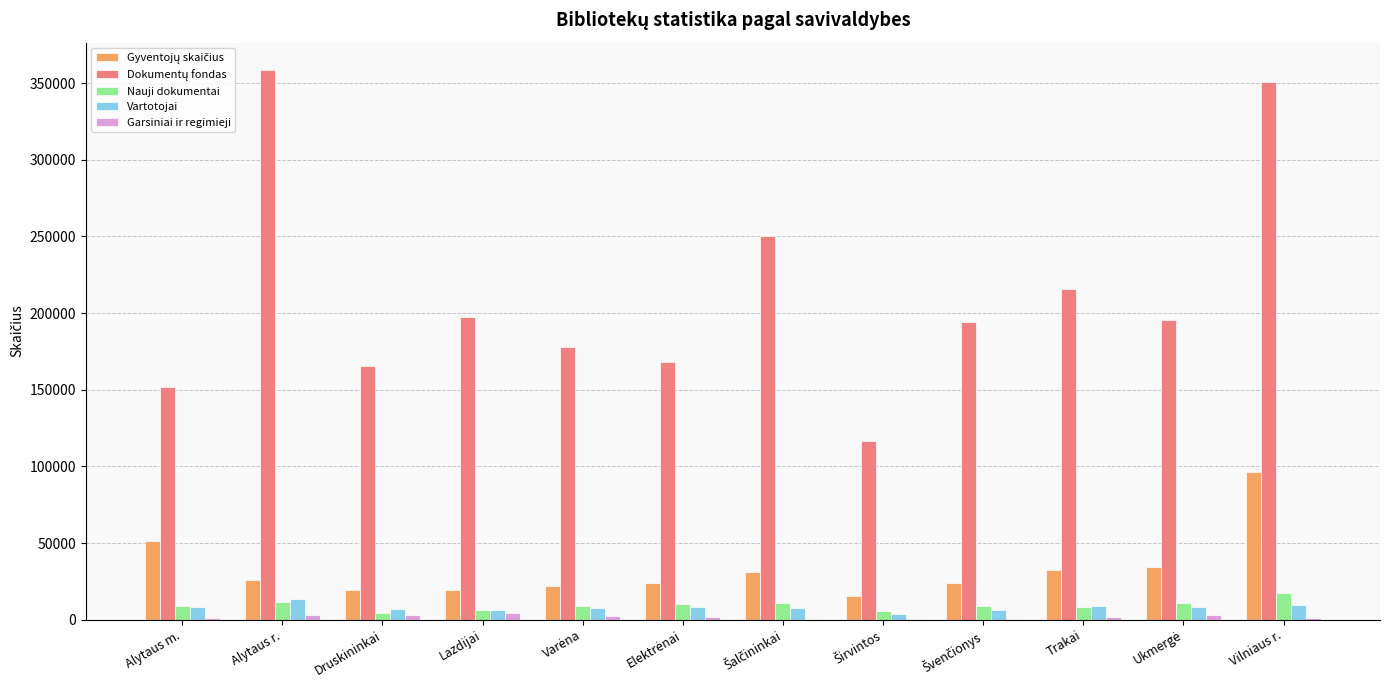

Which category has the highest value across all series?

Alytaus r.